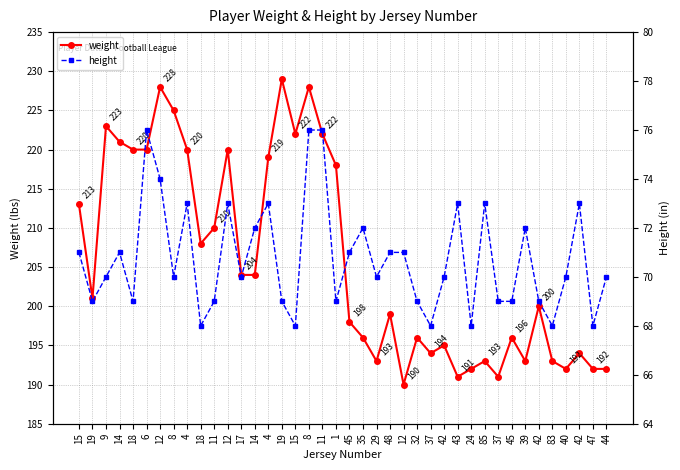

Rank the series by their maximum value, from lowest to highest.

height, weight